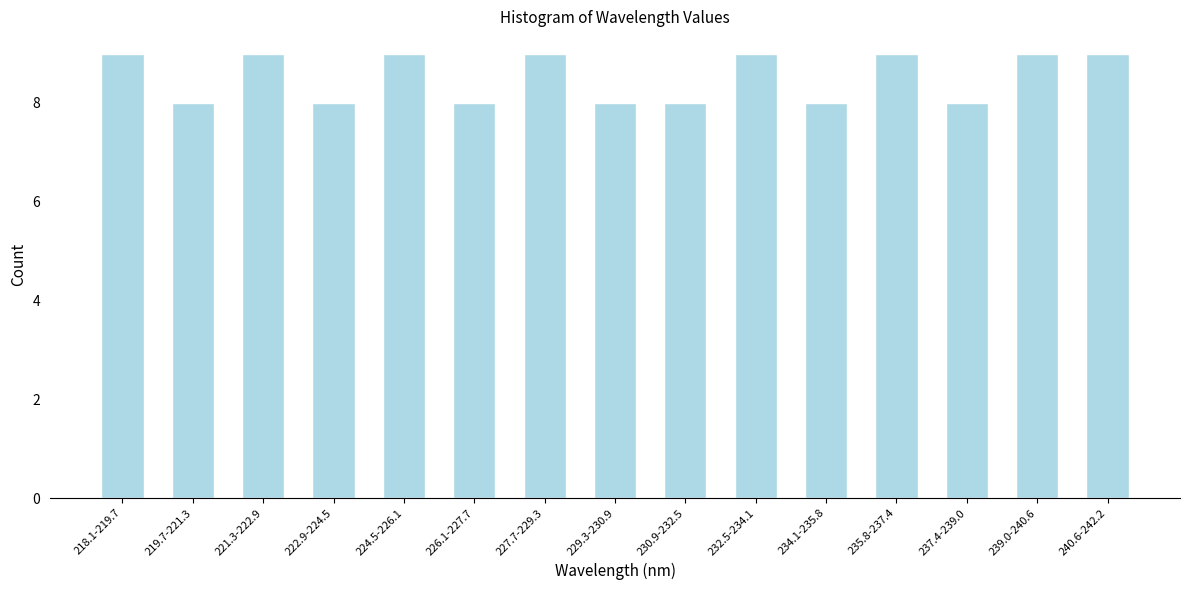

Reading left to right, what are all the values shown in this chart?

218.1-219.7=9	219.7-221.3=8	221.3-222.9=9	222.9-224.5=8	224.5-226.1=9	226.1-227.7=8	227.7-229.3=9	229.3-230.9=8	230.9-232.5=8	232.5-234.1=9	234.1-235.8=8	235.8-237.4=9	237.4-239.0=8	239.0-240.6=9	240.6-242.2=9